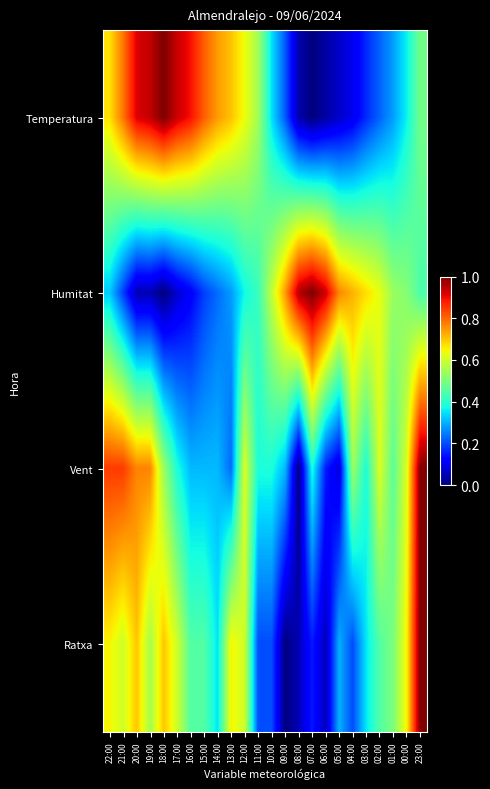

Rank the series by their average value, from highest to lowest.

Temperatura, Vent, Humitat, Ratxa